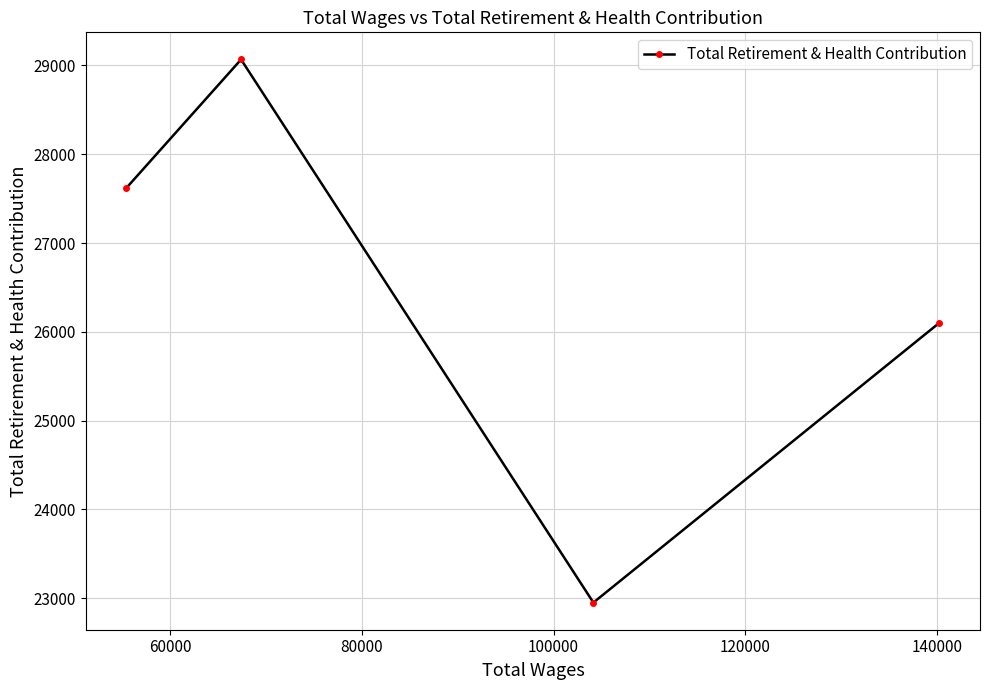

What is the value of the 4th point from the left?

26102